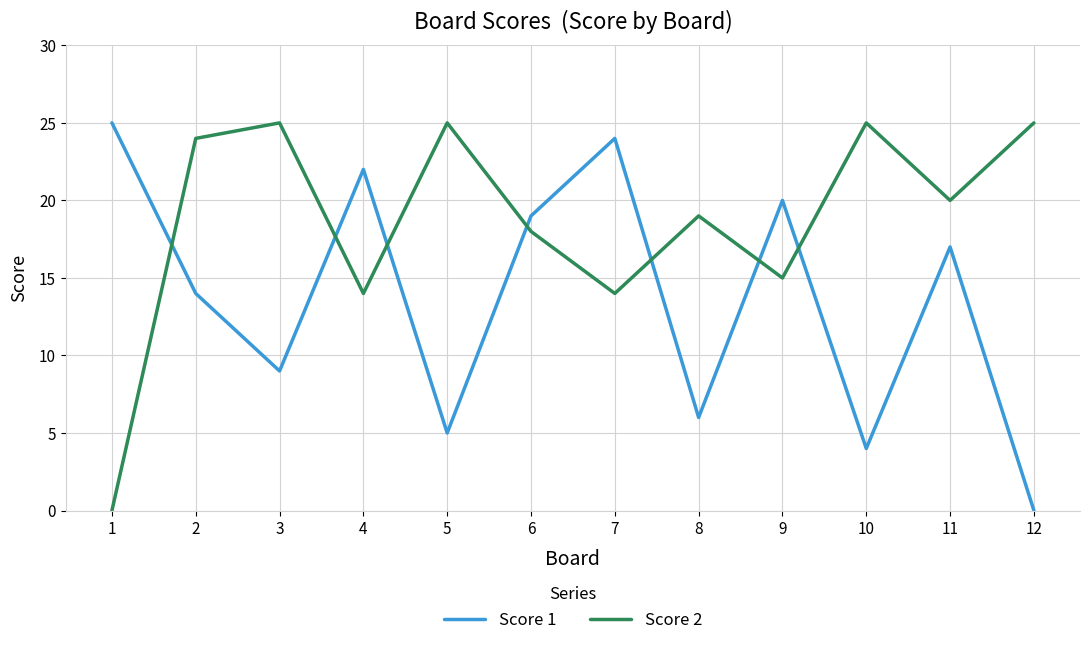

What is the spread (max minus min) of values at 1?

25